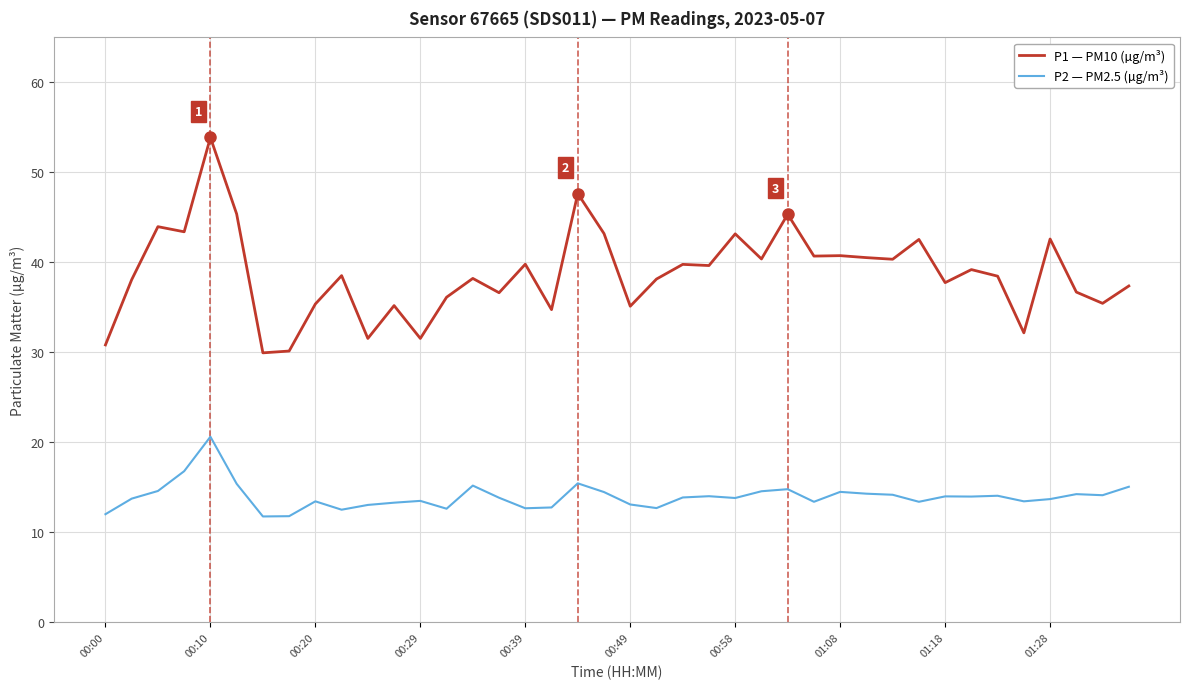

Rank the series by their maximum value, from highest to lowest.

P1 — PM10 (µg/m³), P2 — PM2.5 (µg/m³)